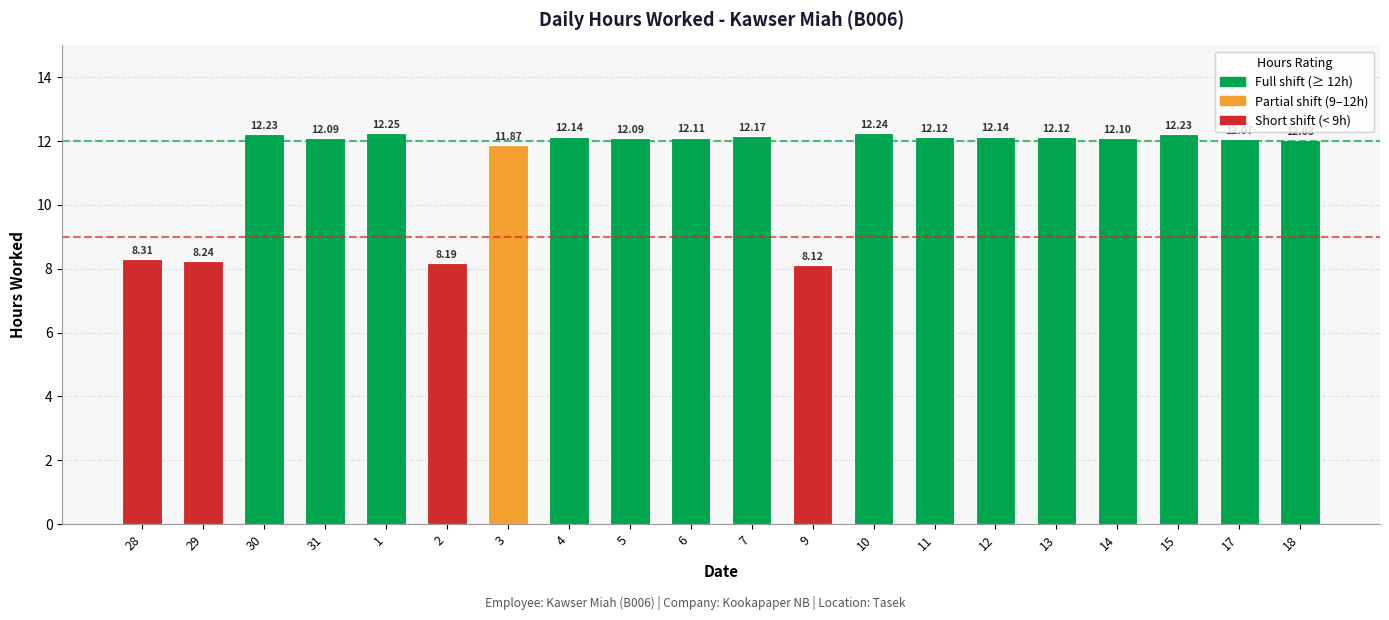

Which has a higher value, 6 or 10?

10